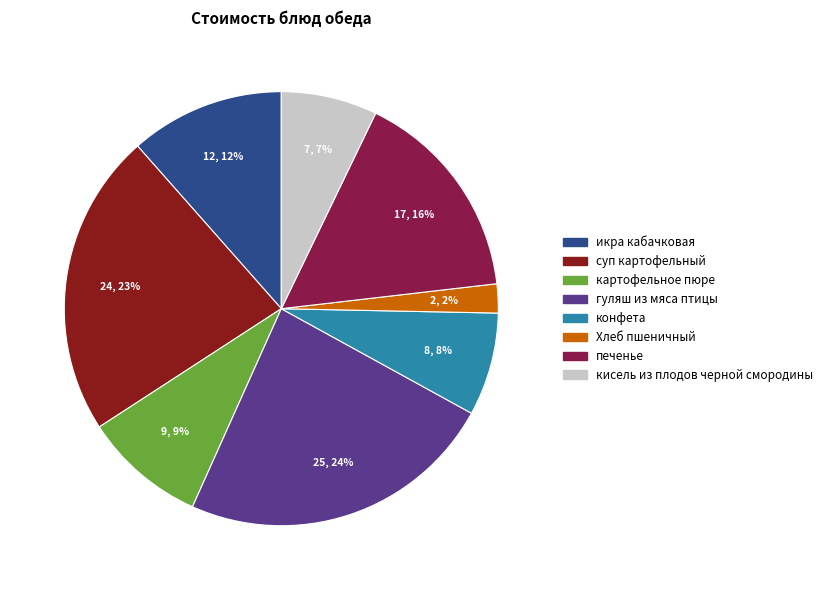

How many segments does this pie chart have?

8